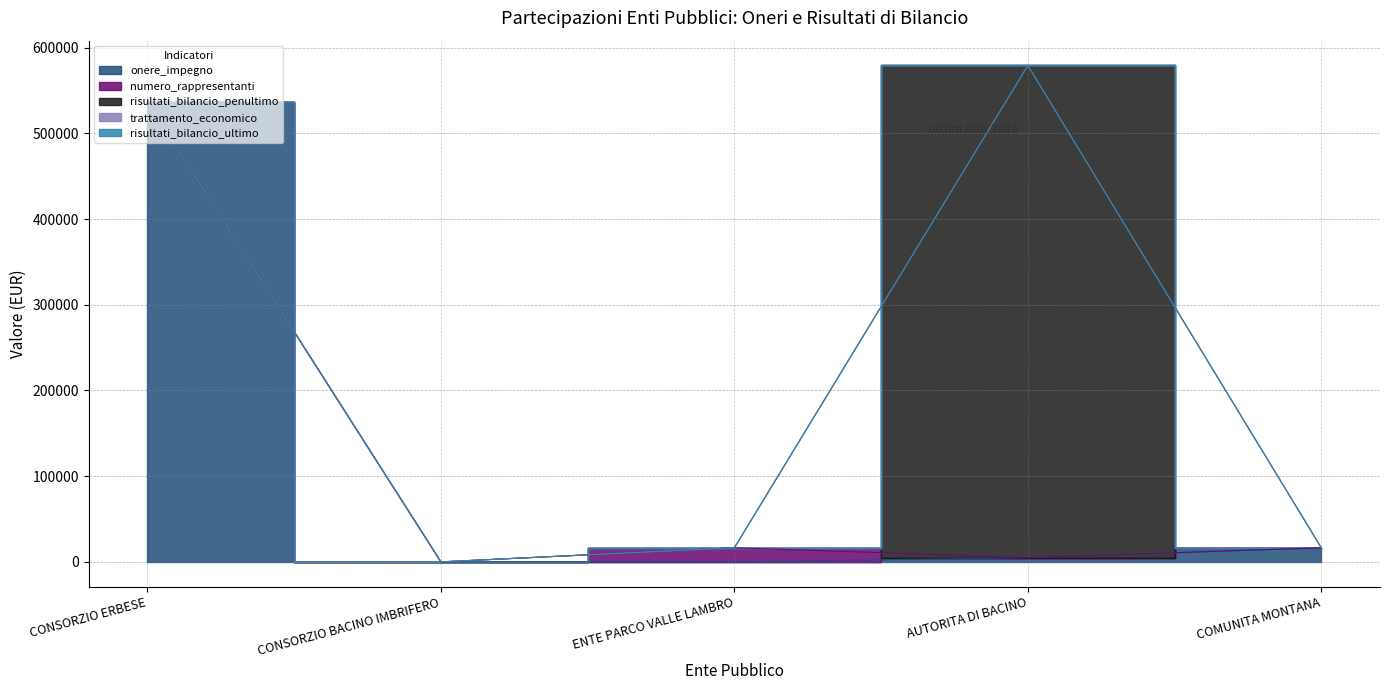

What is the value of the numero_rappresentanti point at the 3rd from the left?

16469.3